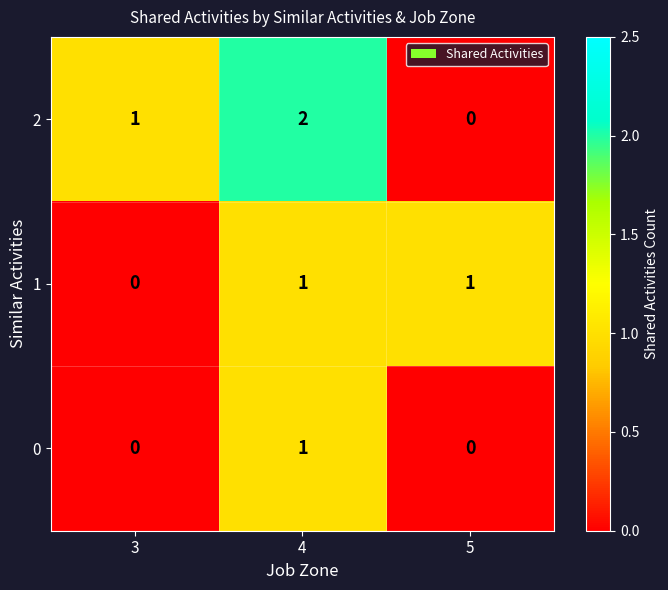

List the series in order of their overall mean, highest first.

2, 1, 0